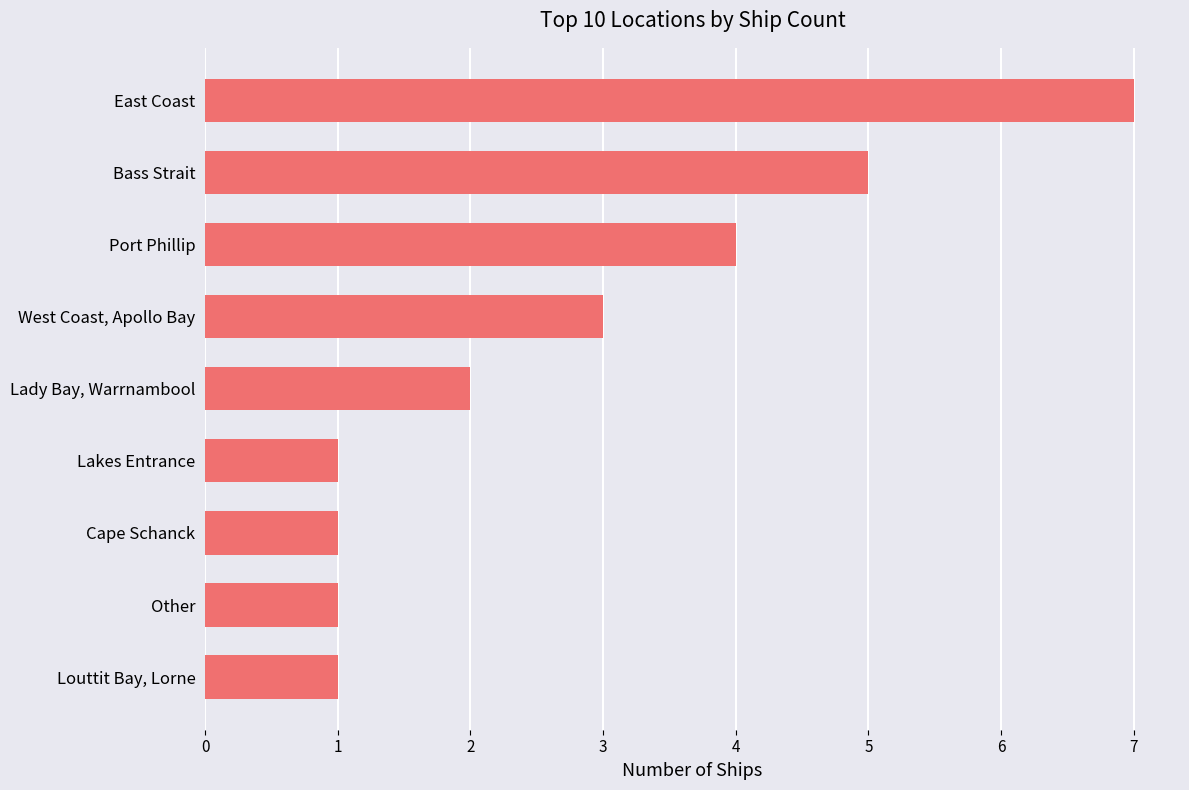

True or false: the data shows 1 at Lady Bay, Warrnambool.

False